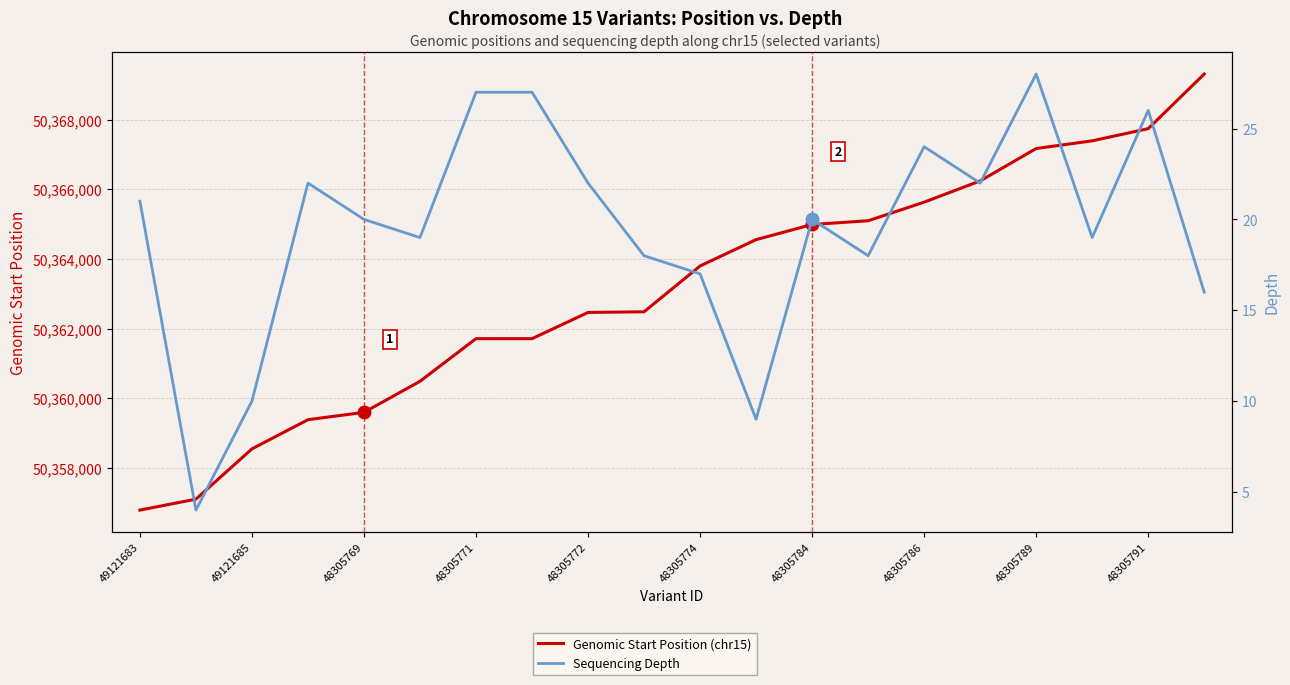

True or false: Genomic Start Position (chr15) and Sequencing Depth cross at least once.

False